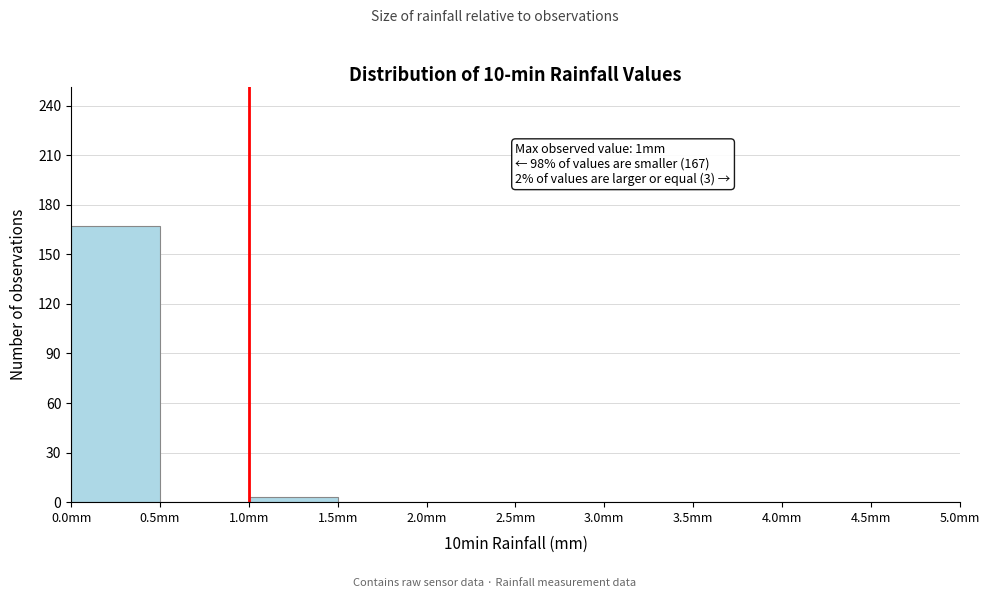

Over which range of the x-axis is the bar tallest?

0.0 to 0.5